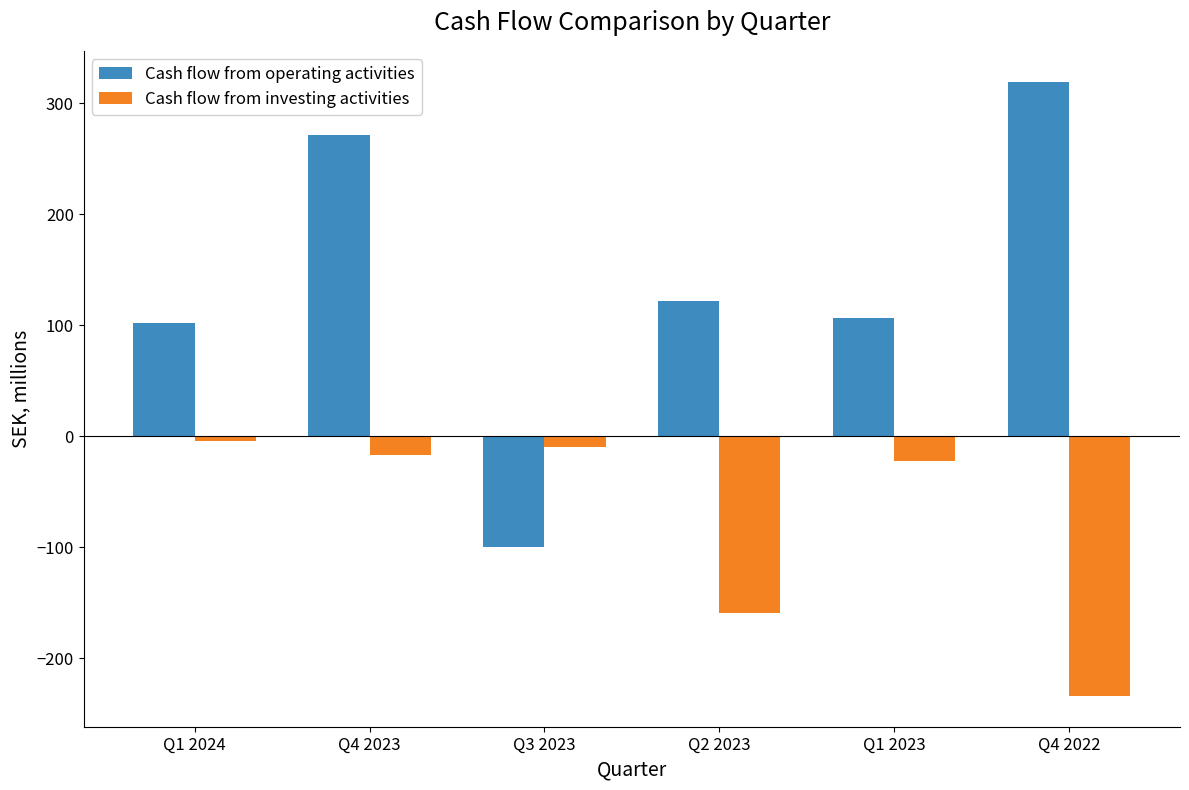

Where does the Cash flow from operating activities series first go above 121?

Q4 2023